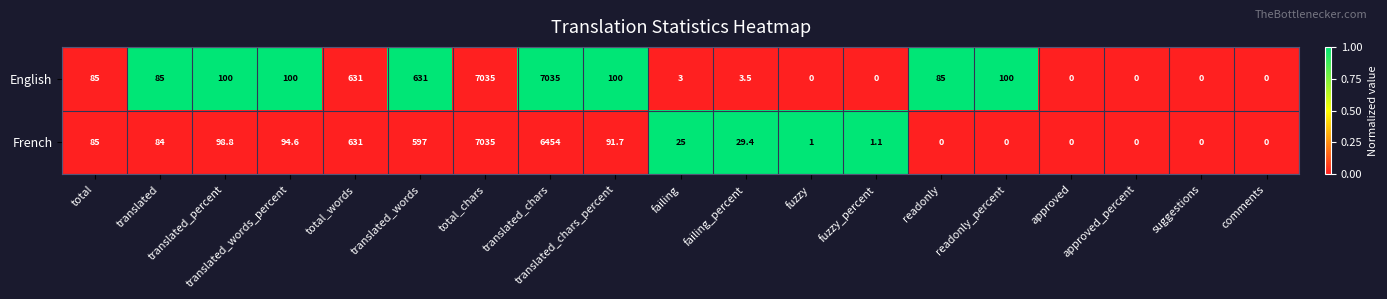

What is the sum of all French values?

15227.6